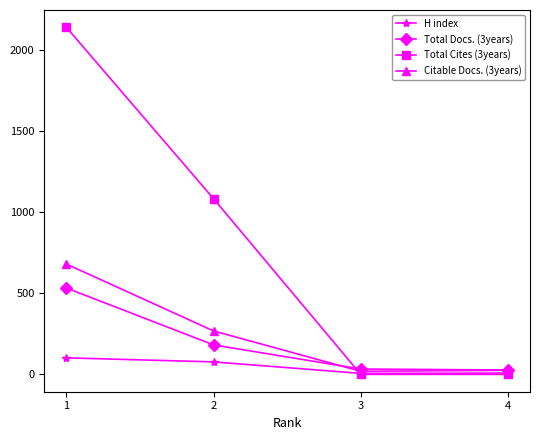

Is the value of Total Cites (3years) at 2 greater than the value of Total Docs. (3years) at 2?

Yes